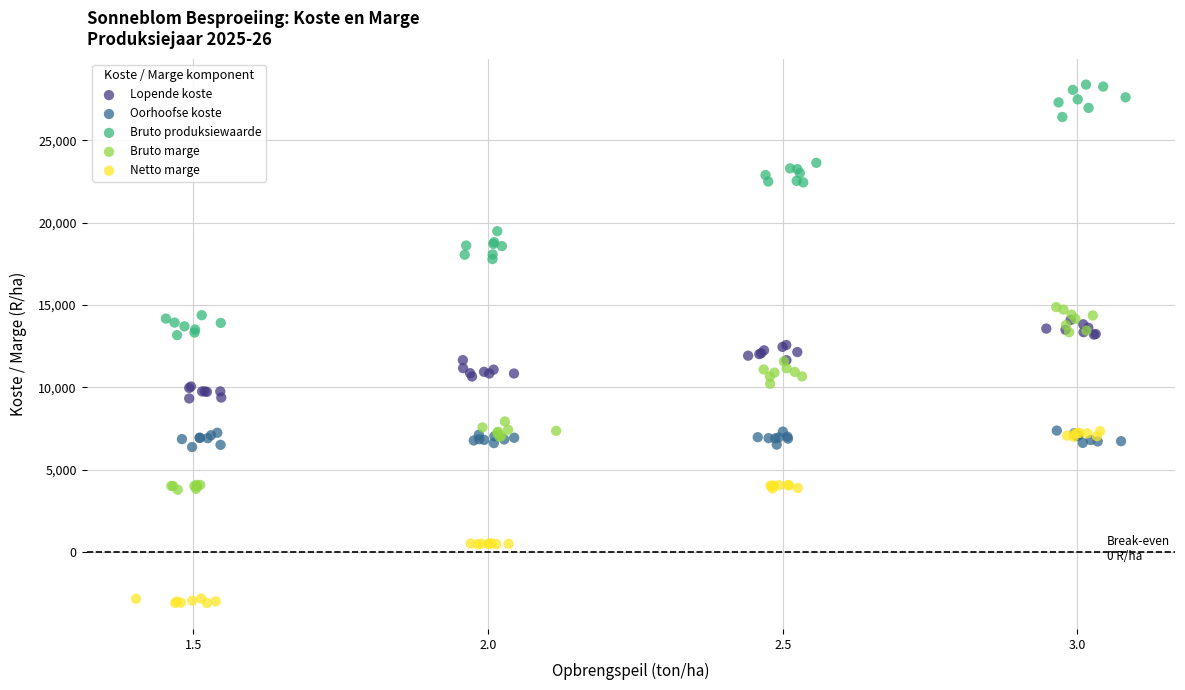

Which series reaches the maximum Y coordinate?

Bruto produksiewaarde